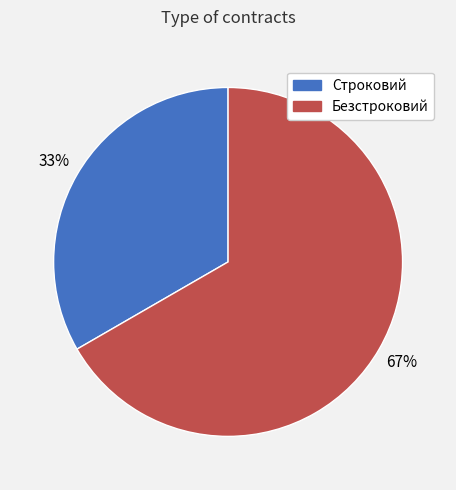

What is the ratio of the value at Строковий to the value at Безстроковий?

0.5